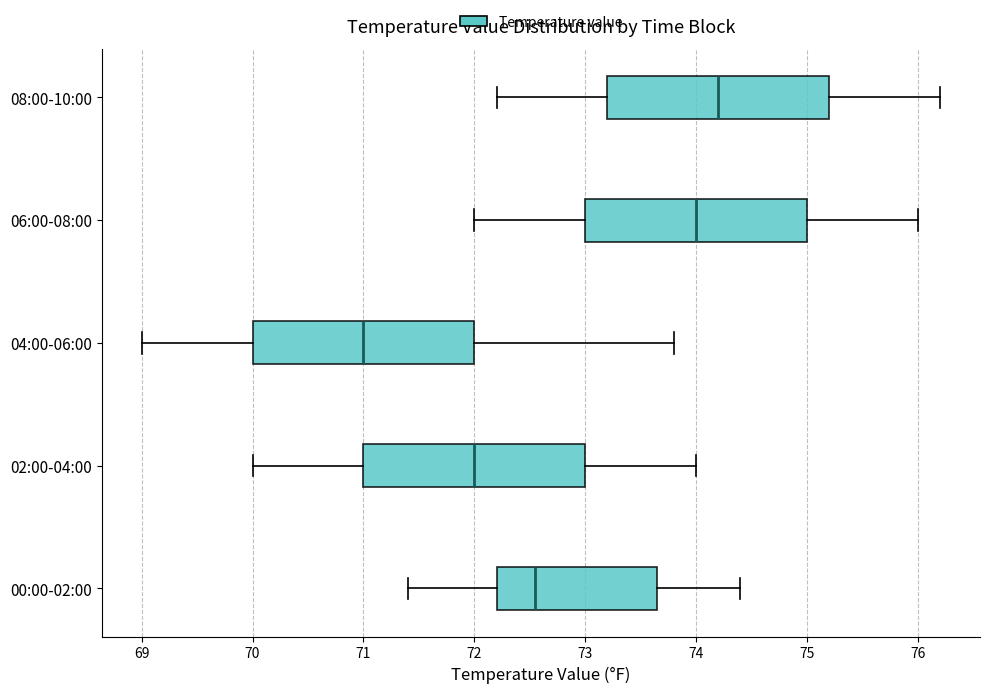

Which box has the furthest to the right median line?

08:00-10:00